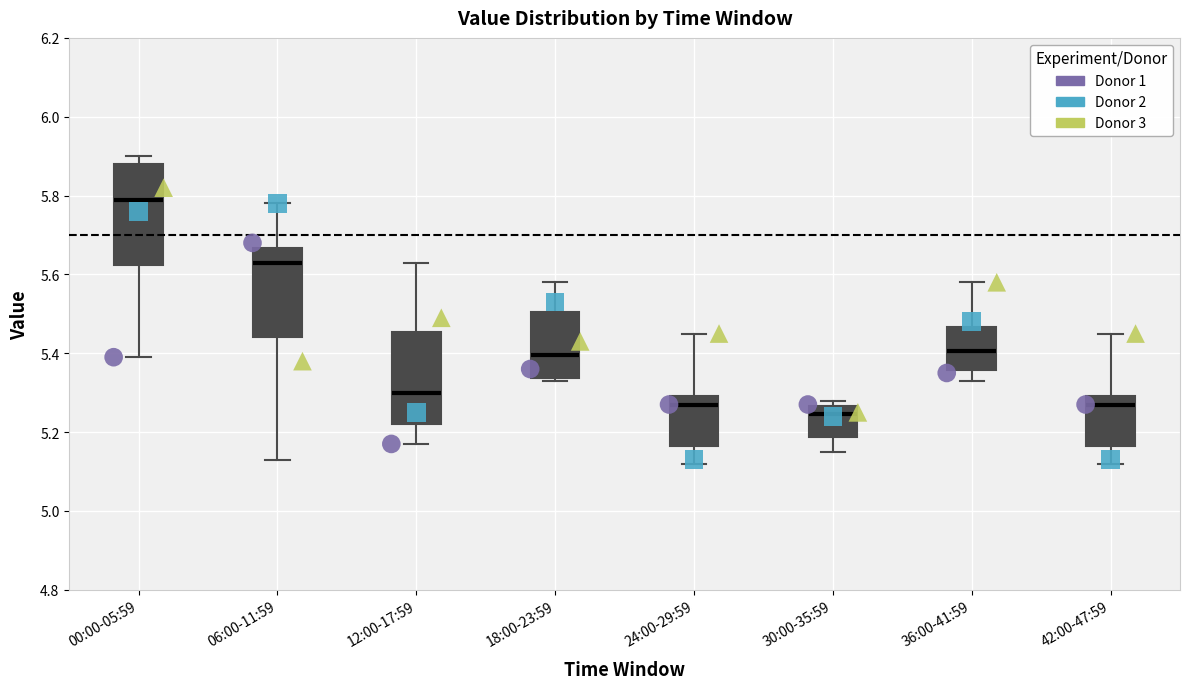

Which box's median line is the highest?

00:00-05:59